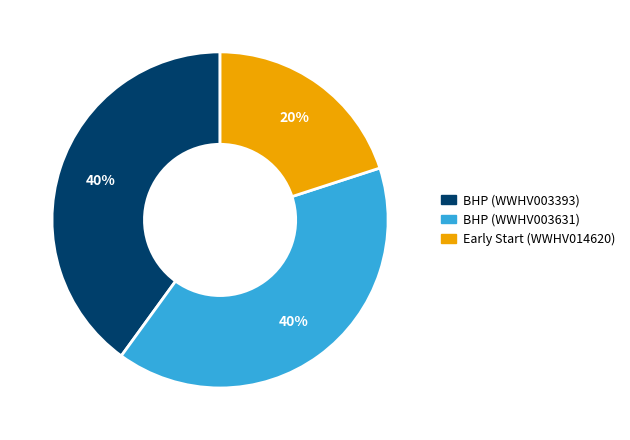

To the nearest percent, what is the average slice percentage?

33%